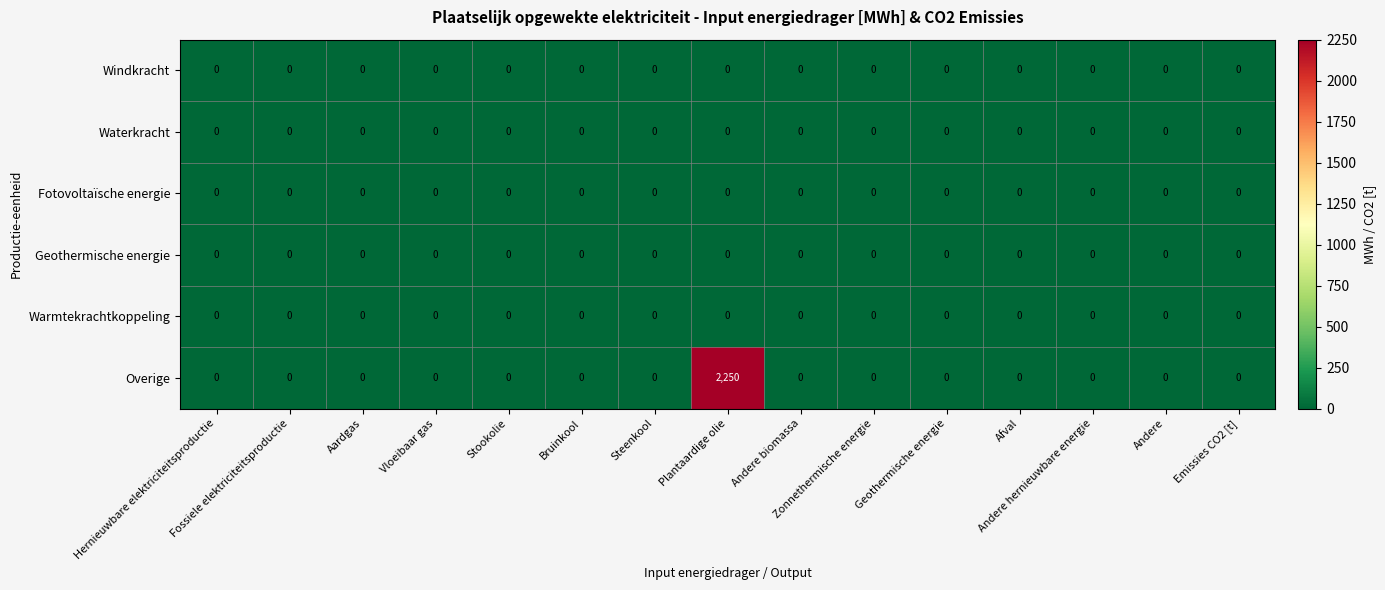

Which series has the widest spread of values?

Overige